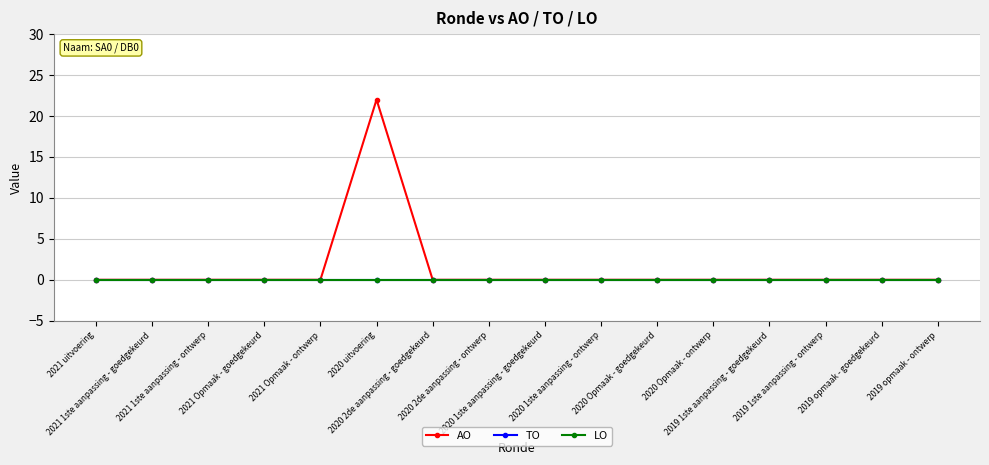

True or false: TO and LO intersect in this chart.

False